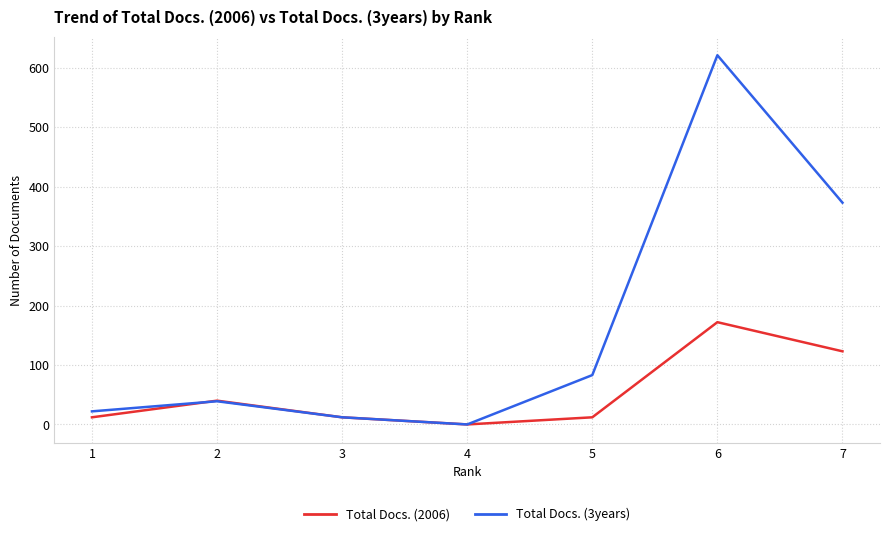

Which series has the widest spread of values?

Total Docs. (3years)